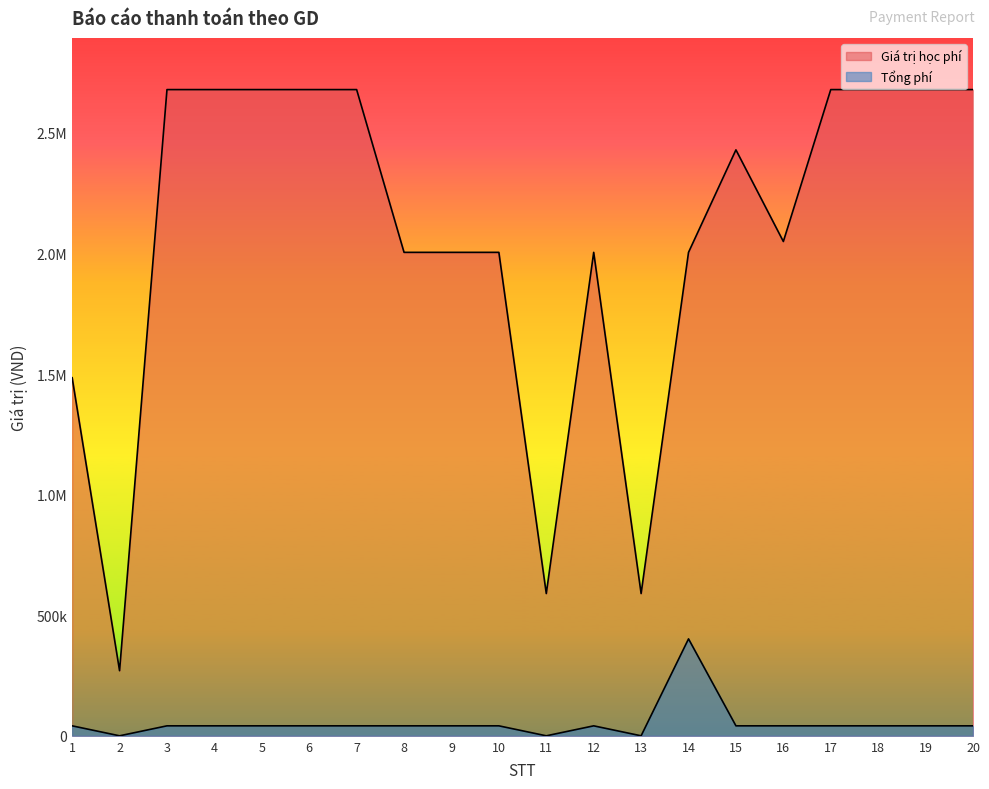

What is the value of the Giá trị học phí point at the 8th from the left?

2005000.0